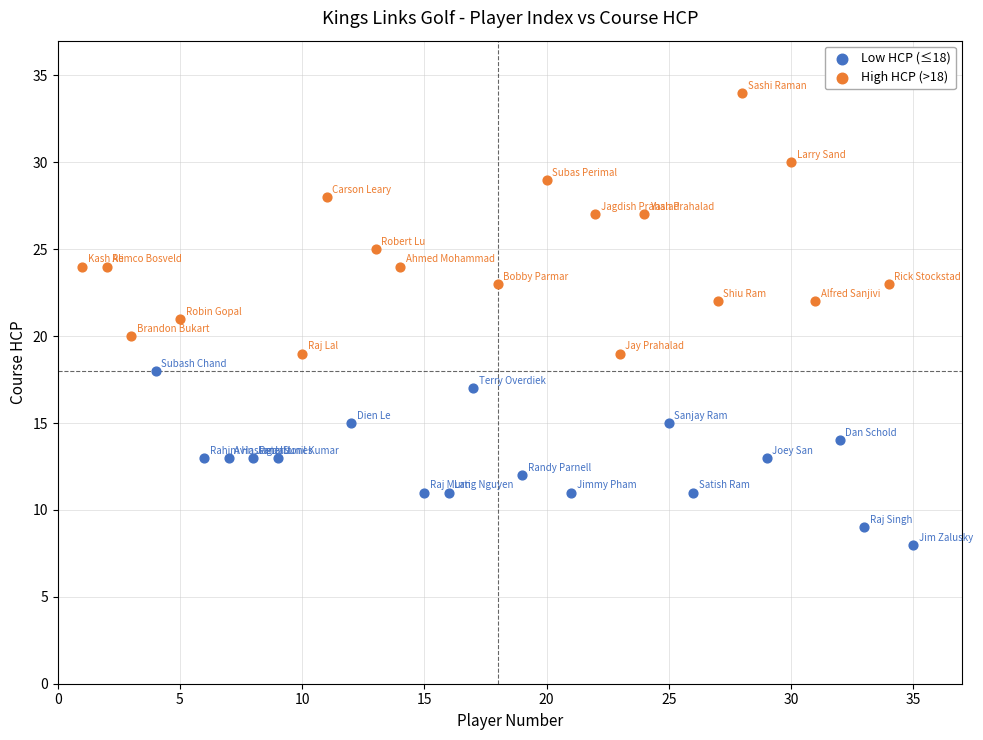

What are all the series names shown in the legend?

Low HCP (≤18), High HCP (>18)